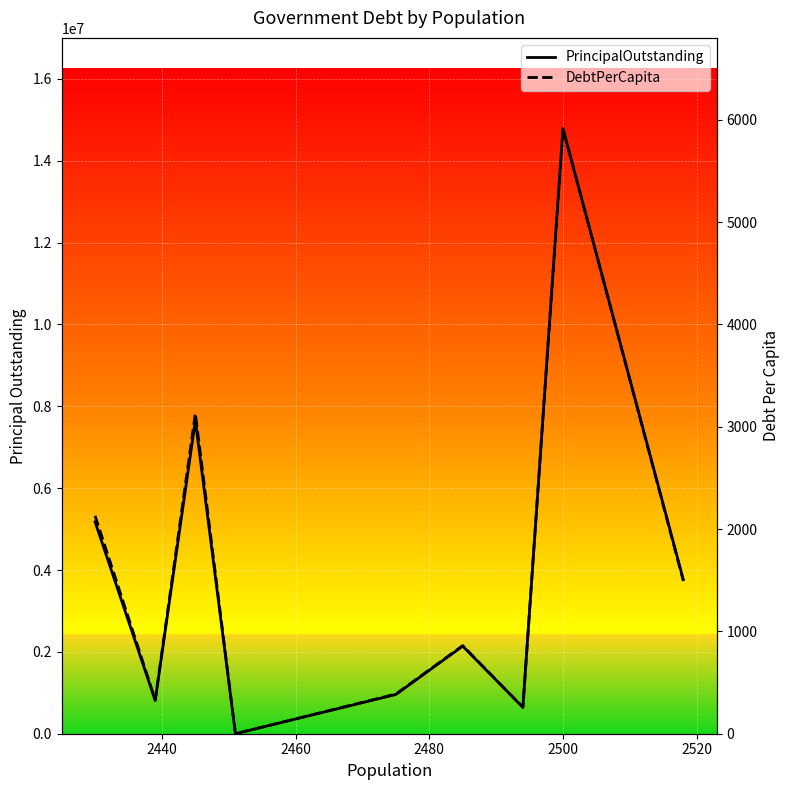

True or false: DebtPerCapita and PrincipalOutstanding intersect in this chart.

False